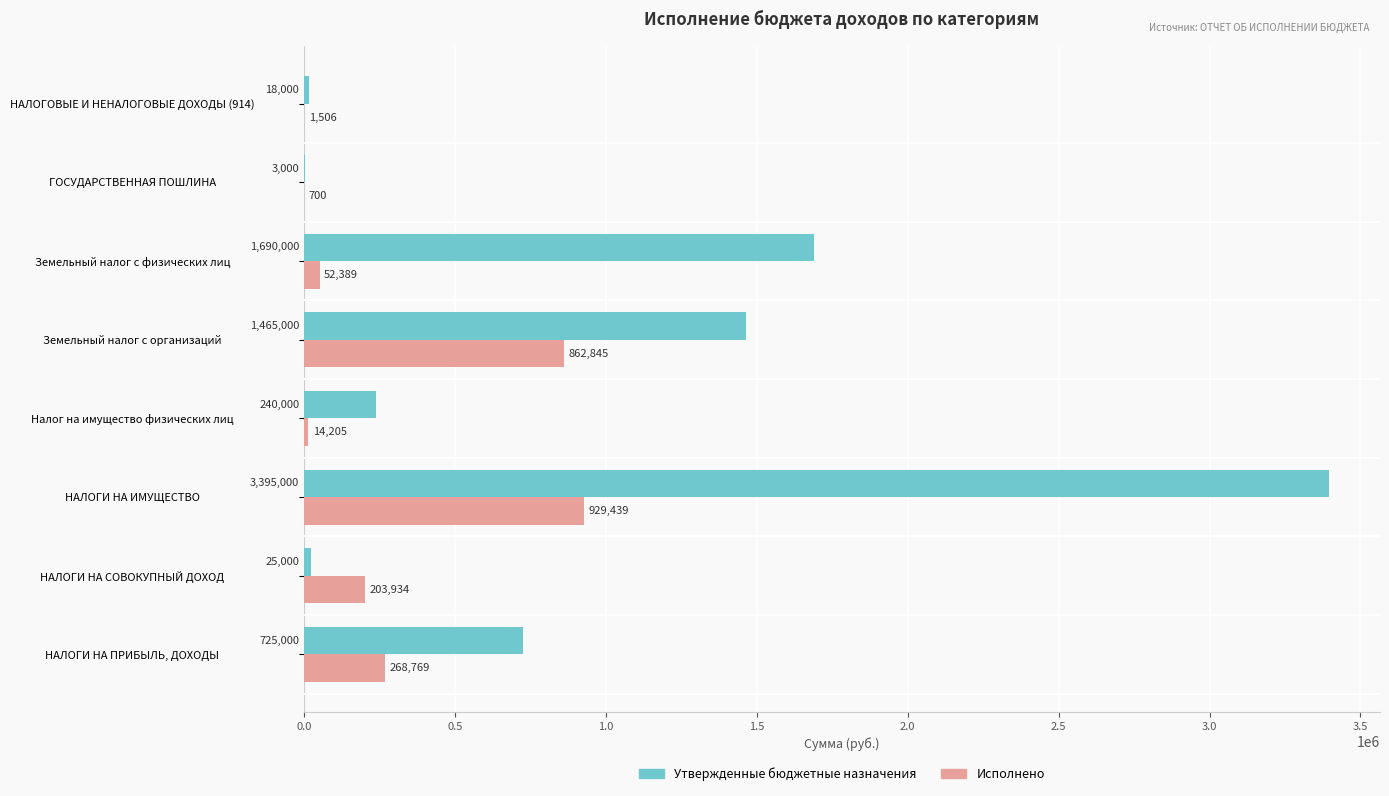

How many distinct data groups are displayed?

2